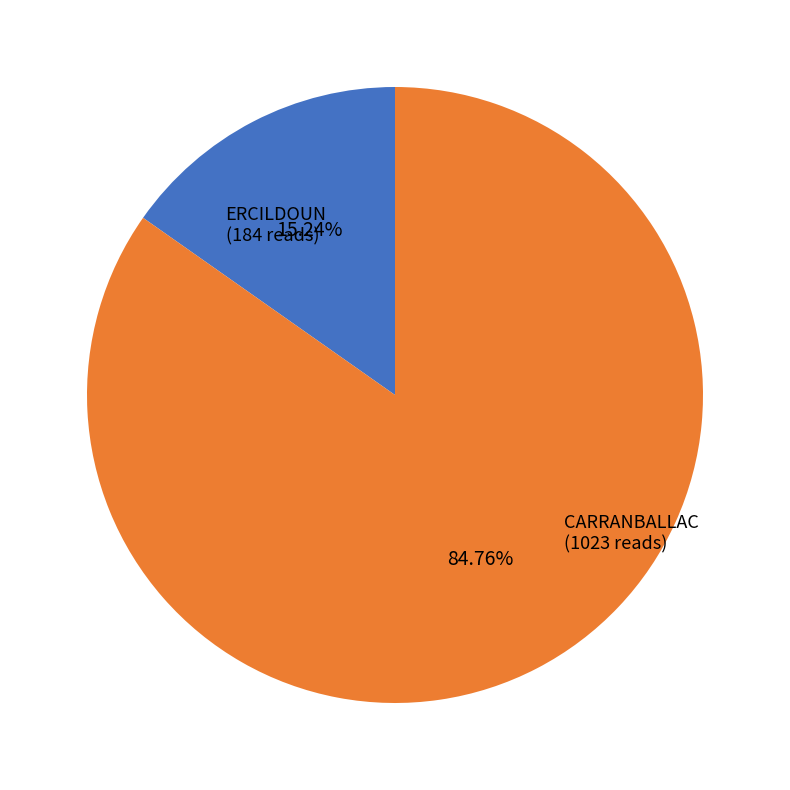

True or false: CARRANBALLAC accounts for 85% of the total.

True